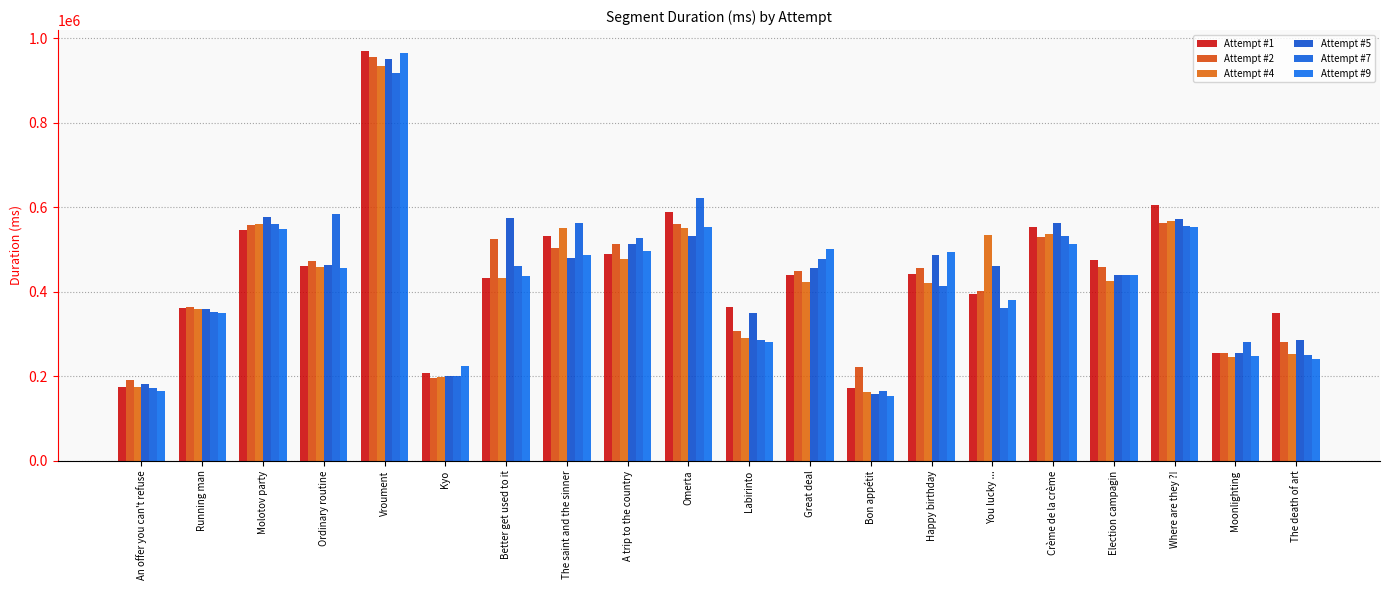

Are the bars horizontal?

No